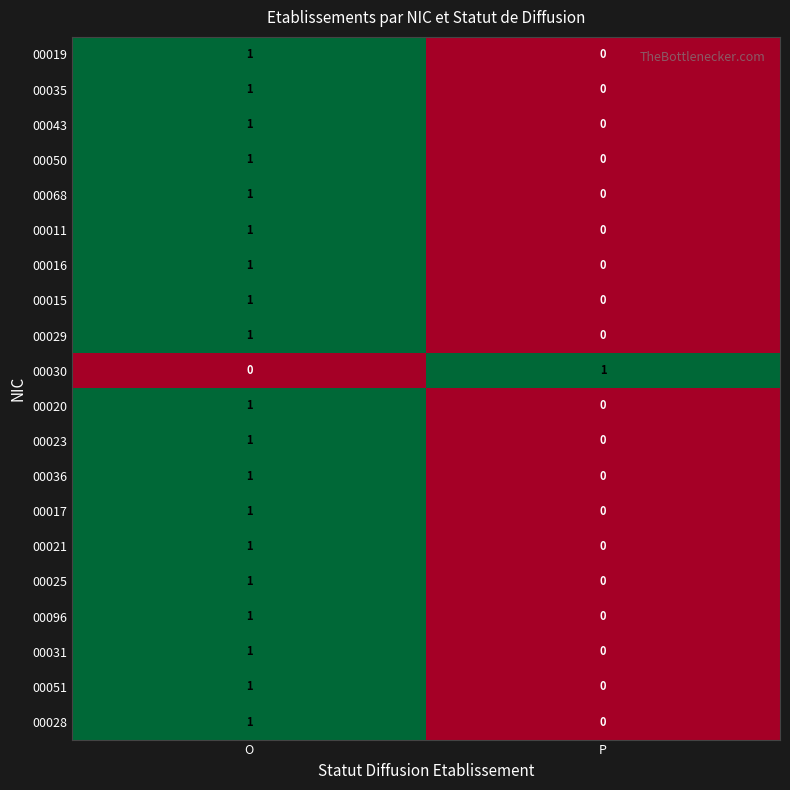

At which label is 00029 closest to 0?

P